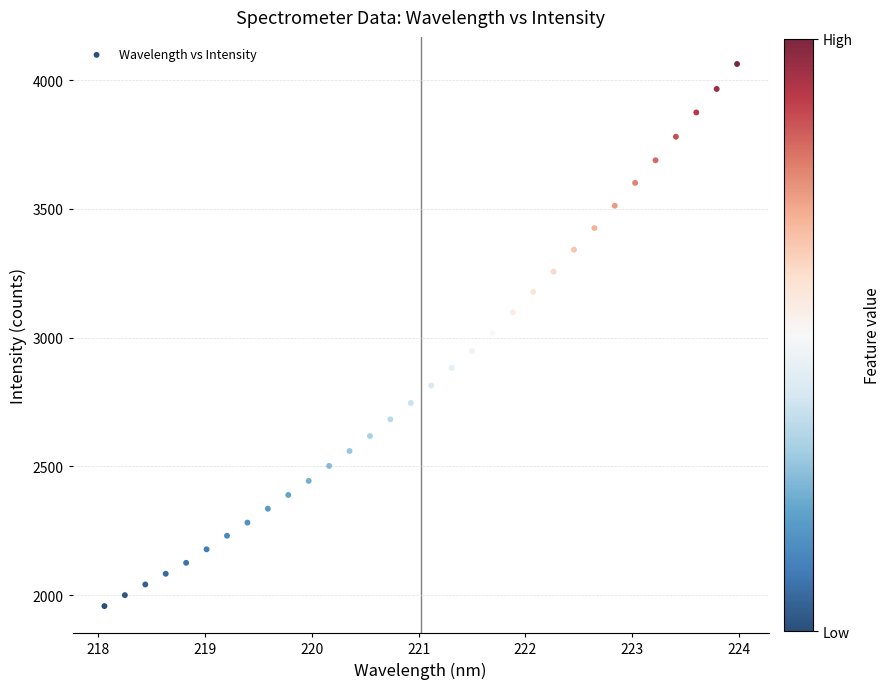

What is the range of X values (max minus min)?

5.9